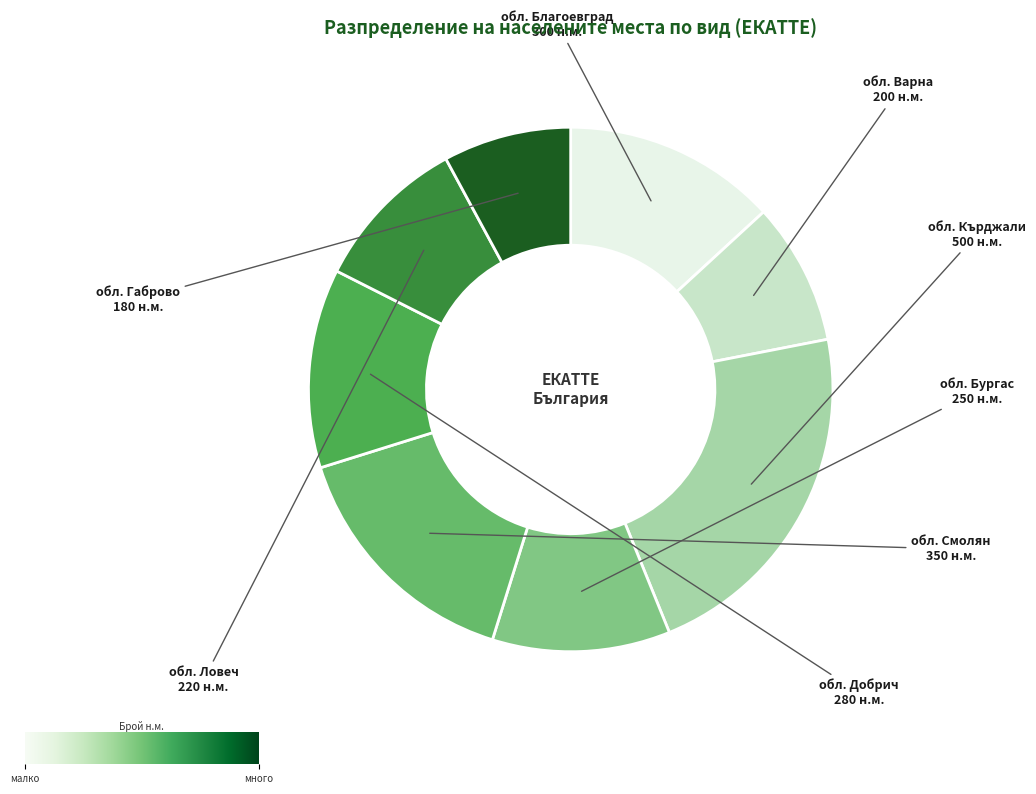

Is there any slice that represents more than half of the pie?

No